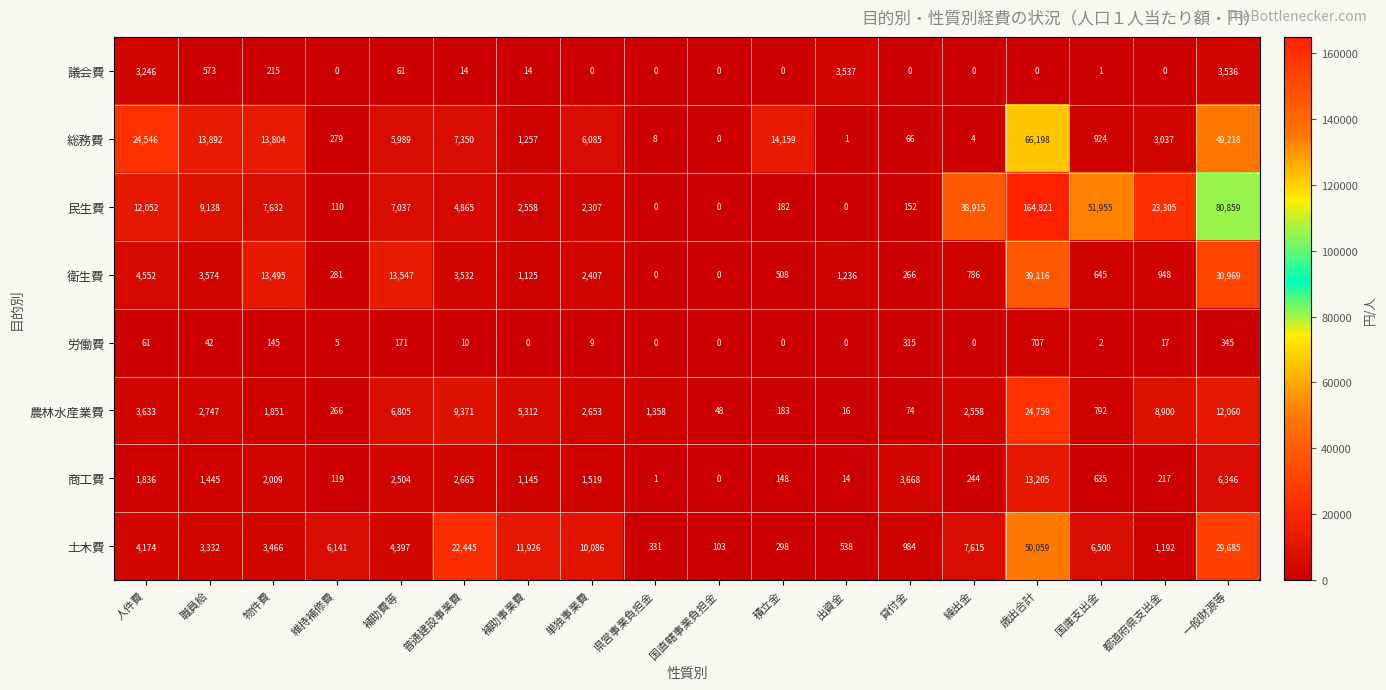

At which label is 議会費 closest to 1768?

職員給